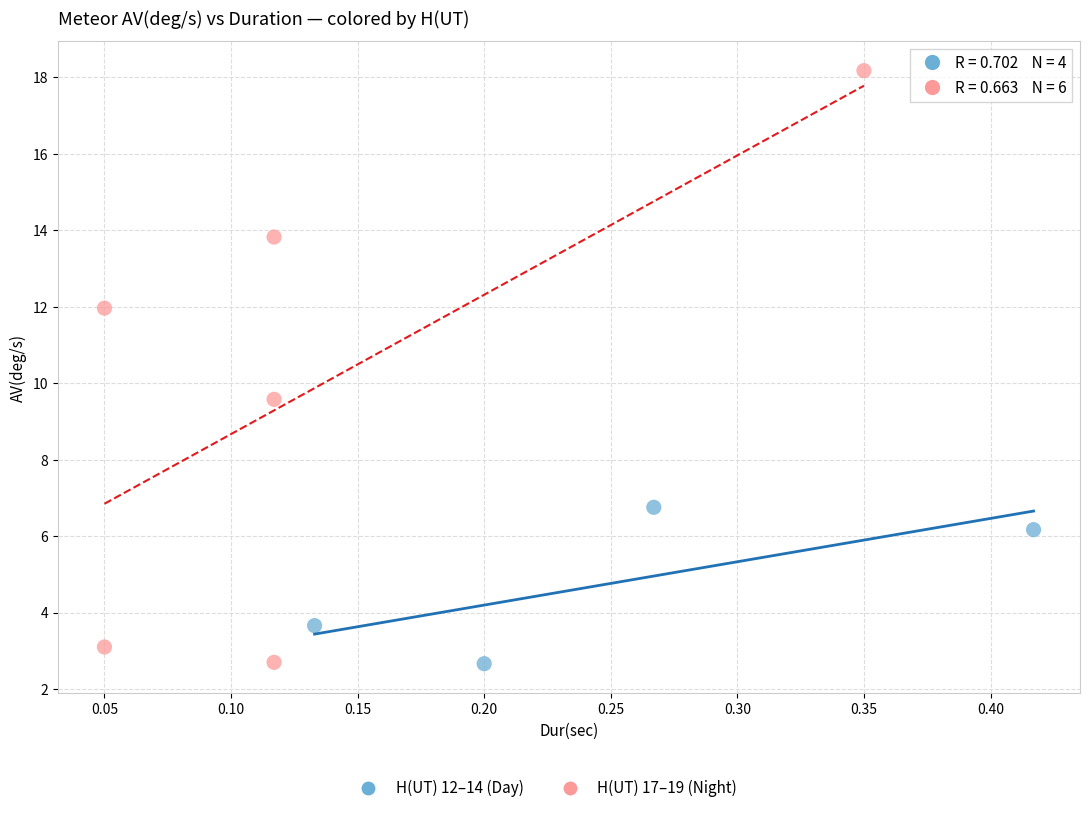

Which series contains the highest Y value?

H(UT) 17–19 (Night)